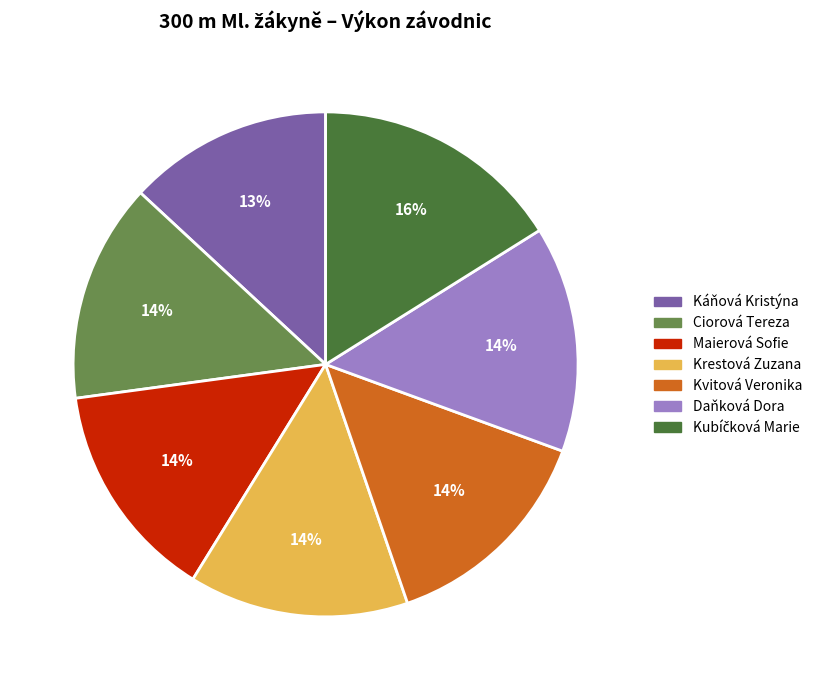

To the nearest percent, what is the difference between the largest and smallest slice percentages?

3%